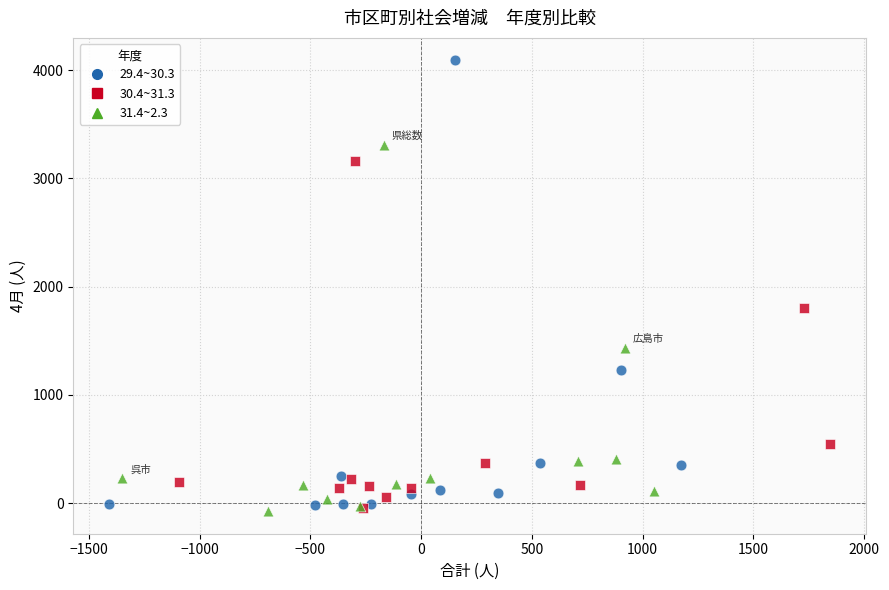

Which series has the widest spread of Y values?

29.4~30.3